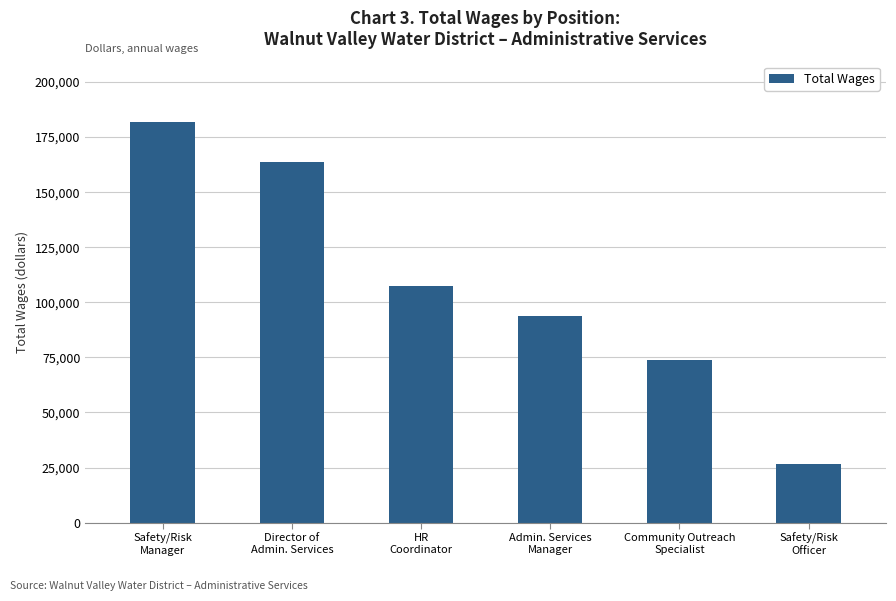

What is the change in value from Admin. Services
Manager to Community Outreach
Specialist?

-19528